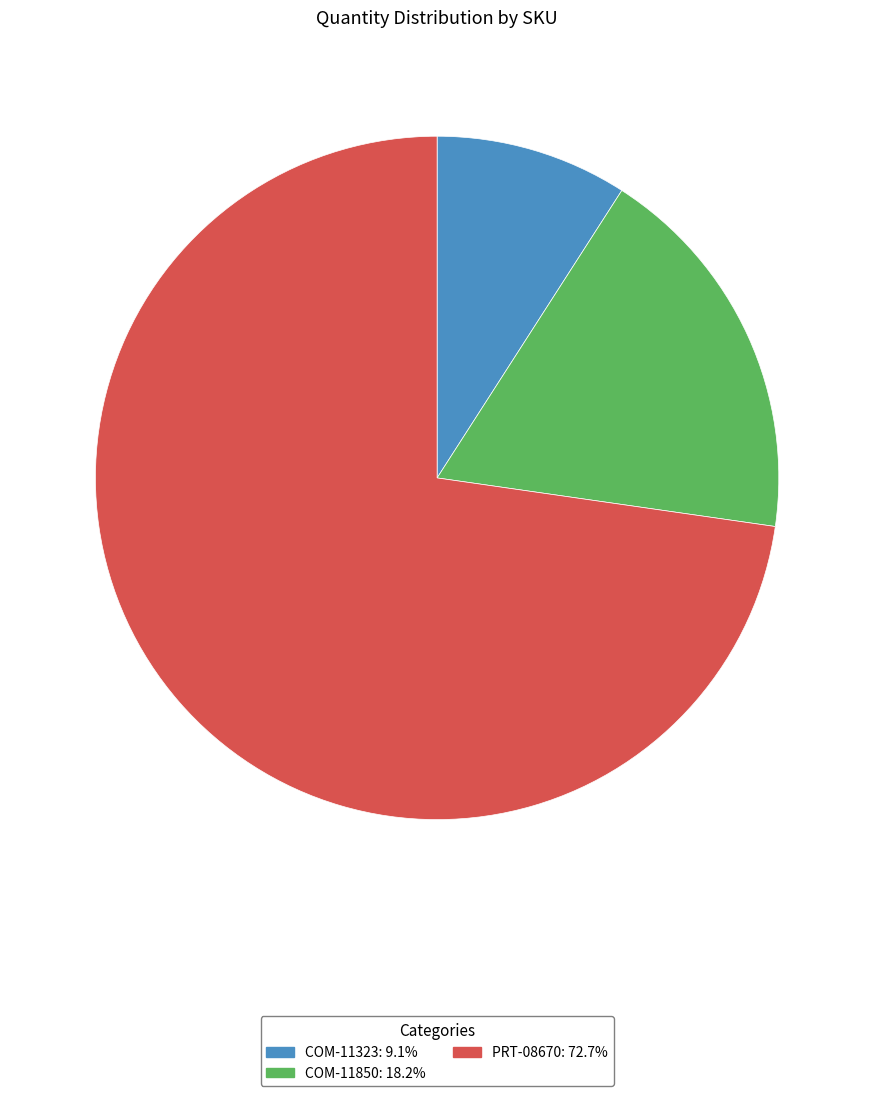

Rank the categories by value from lowest to highest.

COM-11323, COM-11850, PRT-08670